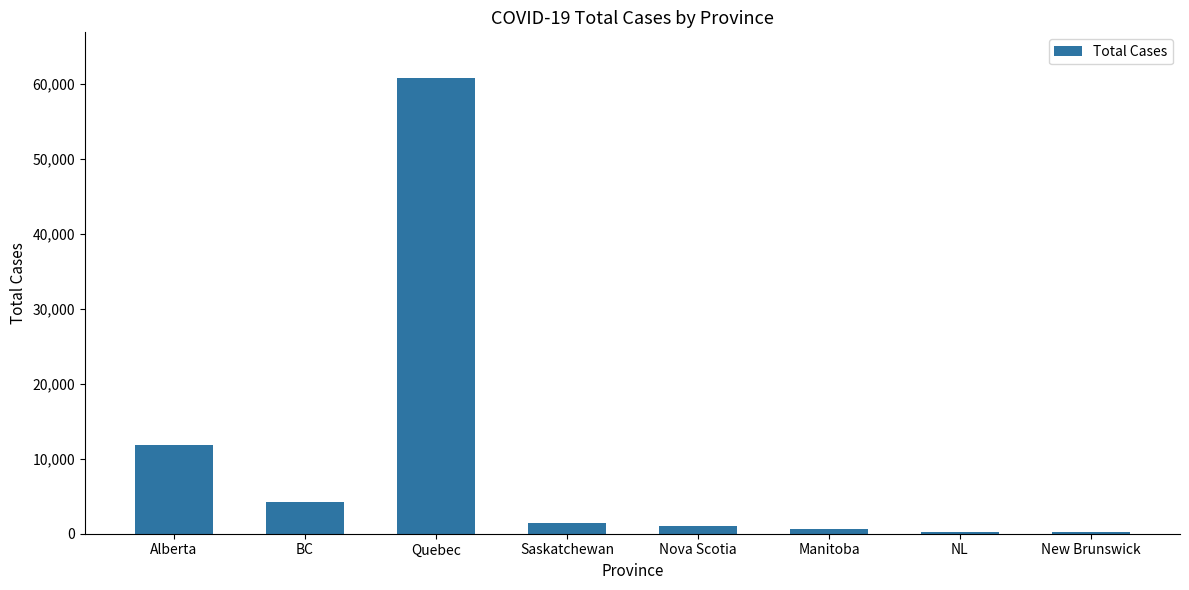

Does the chart contain stacked bars?

No